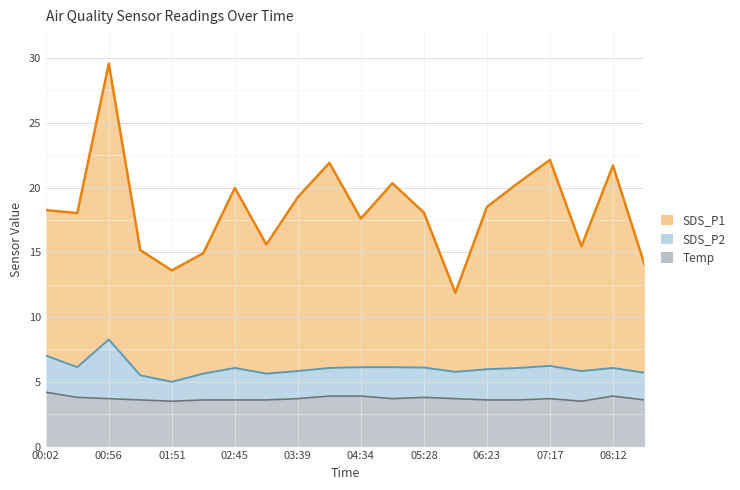

The value of SDS_P1 at 07:44 is 27.6. True or false?

False